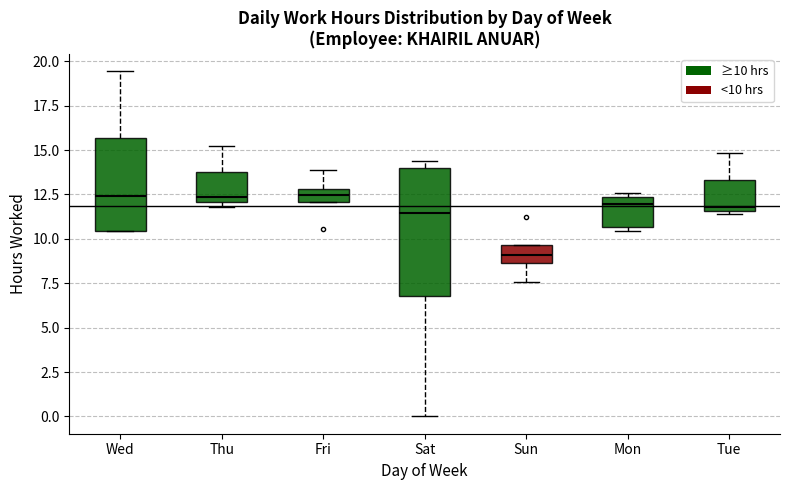

Reading left to right, transcribe this box plot: for each box, give where its median line is, the range the box spans, and where its two whiskers end, as read against the y-axis. The values are not printed on the chart, so give them approximately, as read against the axis.

Wed: median 12.5, box 10.5 to 15.5, whiskers 10.5 to 19.5
Thu: median 12.5, box 12.0 to 14.0, whiskers 12.0 (just below the box's lower edge) to 15.0
Fri: median 12.5, box 12.0 to 13.0, whiskers 12.0 to 14.0
Sat: median 11.5, box 7.0 to 14.0, whiskers 0.0 to 14.5
Sun: median 9.0, box 8.5 to 9.5, whiskers 7.5 to 9.5
Mon: median 12.0, box 10.5 to 12.5, whiskers 10.5 (just below the box's lower edge) to 12.5 (just above the box's upper edge)
Tue: median 12.0, box 11.5 to 13.5, whiskers 11.5 (just below the box's lower edge) to 15.0